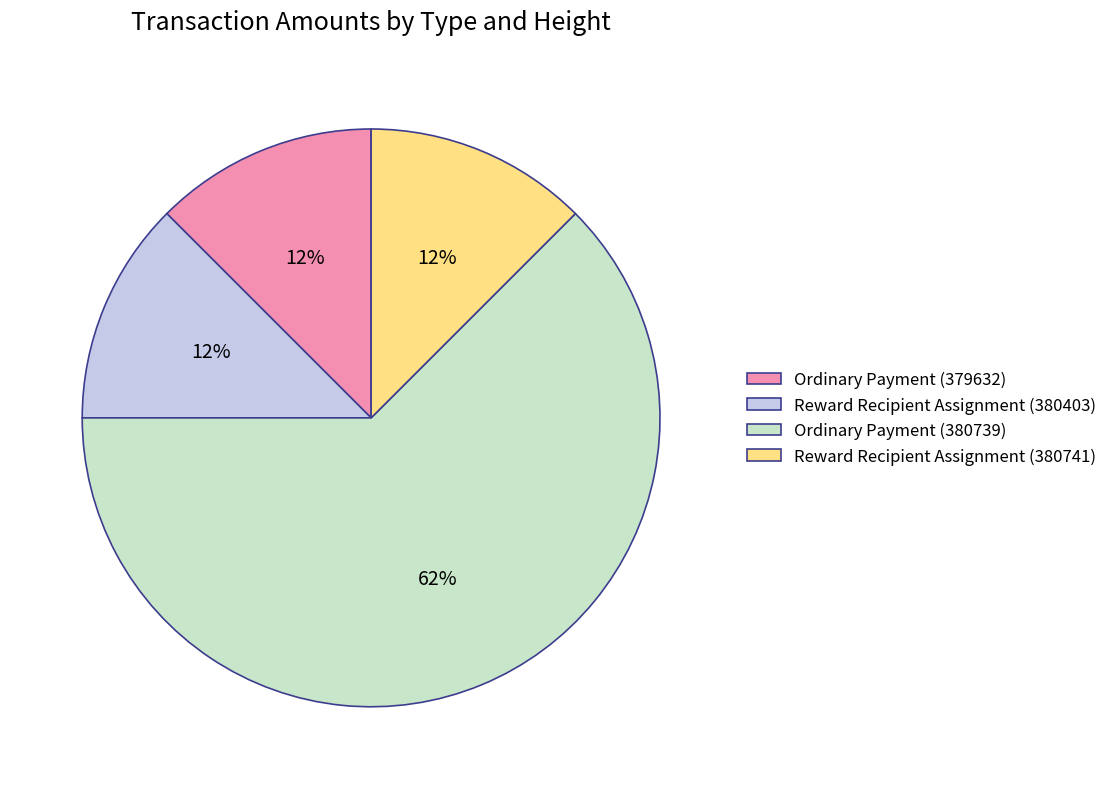

Combined, do Reward Recipient Assignment (380741) and Ordinary Payment (379632) account for over 50%?

No